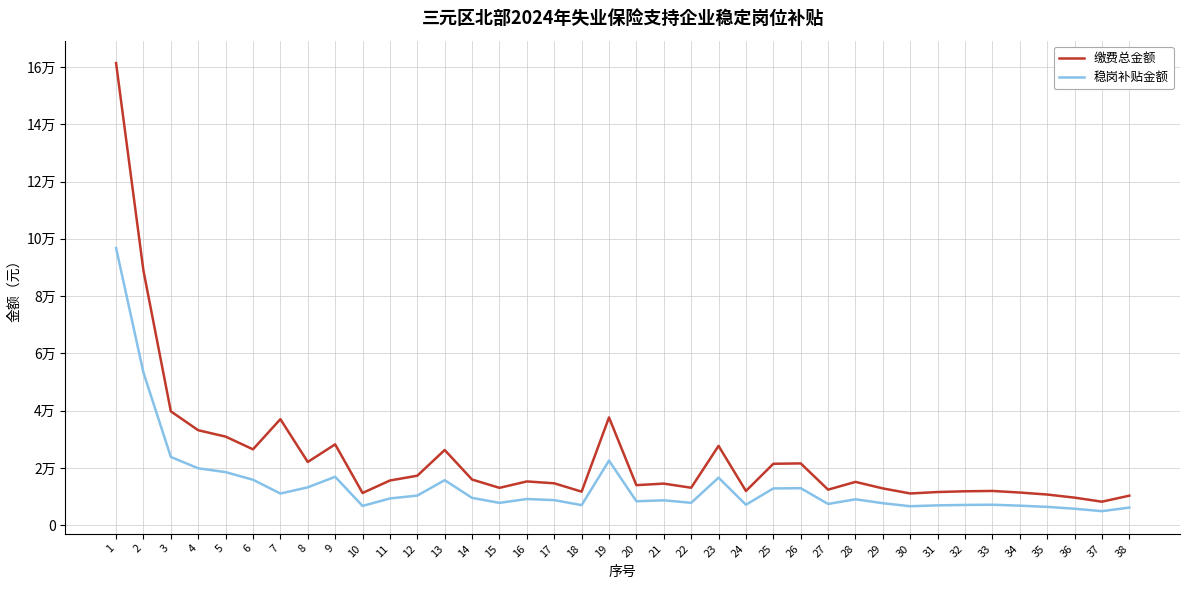

Is it true that 缴费总金额 equals 26545.0 at 6?

True